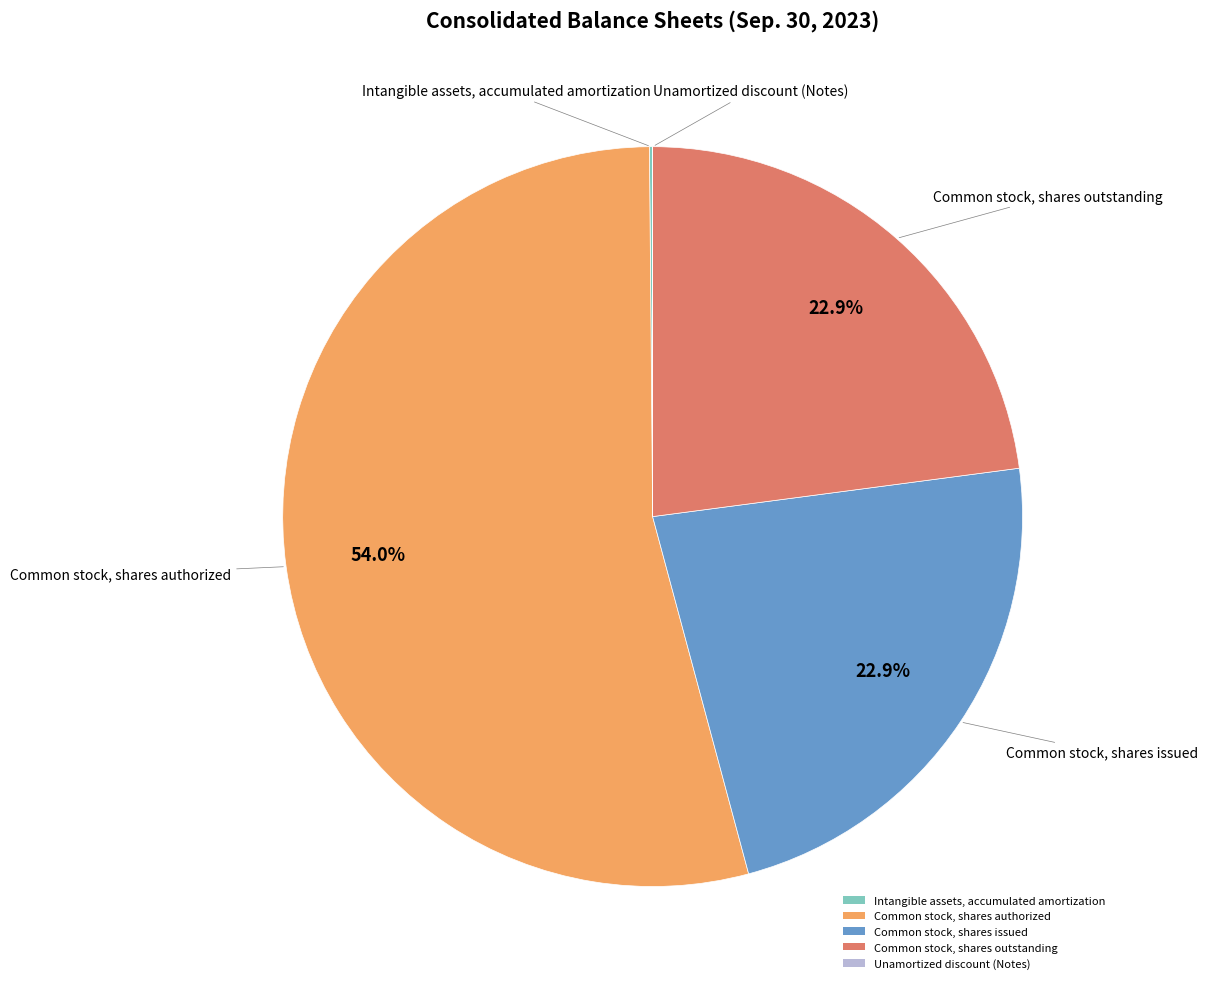

Between Common stock, shares authorized and Common stock, shares outstanding, which is larger?

Common stock, shares authorized